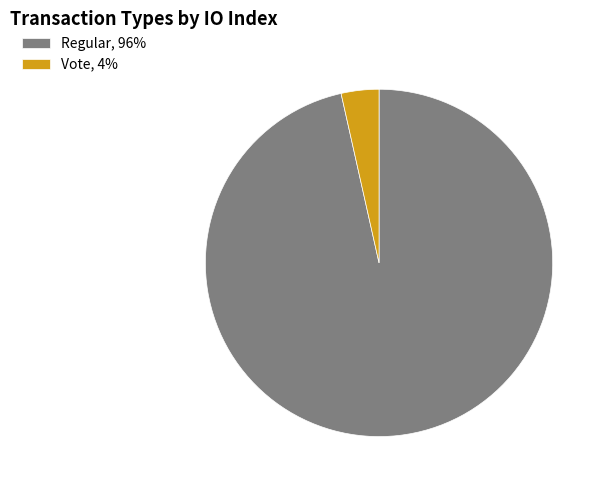

What is the ratio of the value at Regular, 96% to the value at Vote, 4%?

27.5